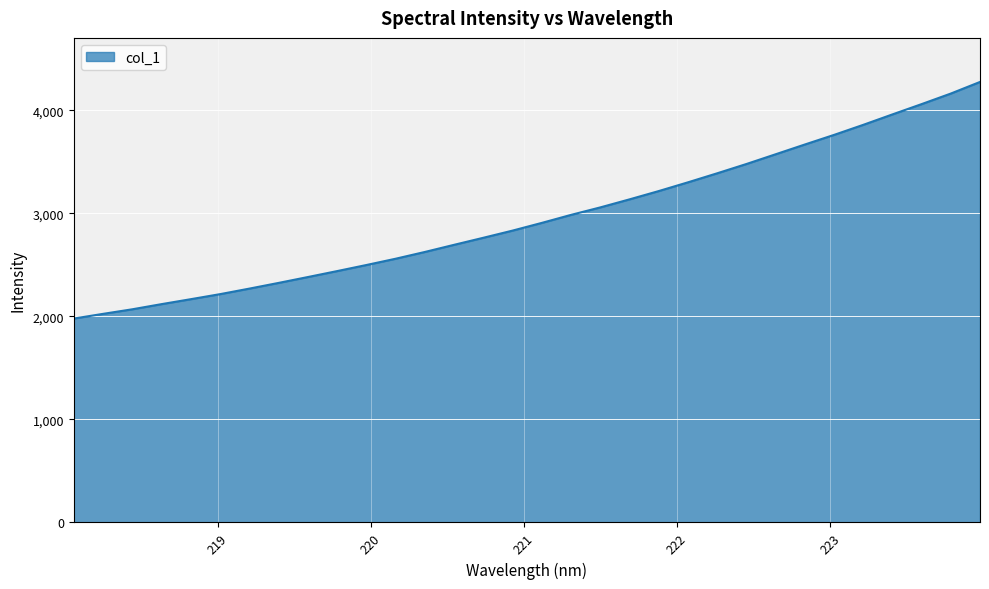

What is the greatest value displayed?

4274.9